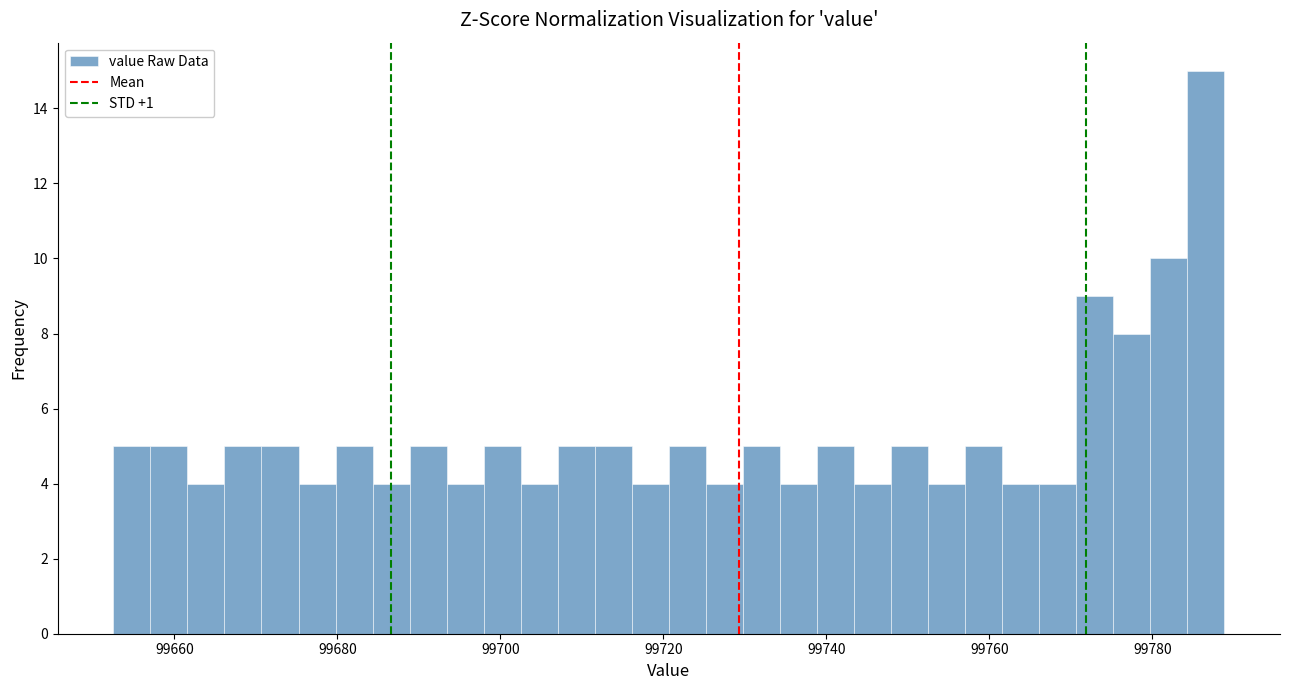

Read against the x-axis, roughly where is the centre of the tallest bar?

99786